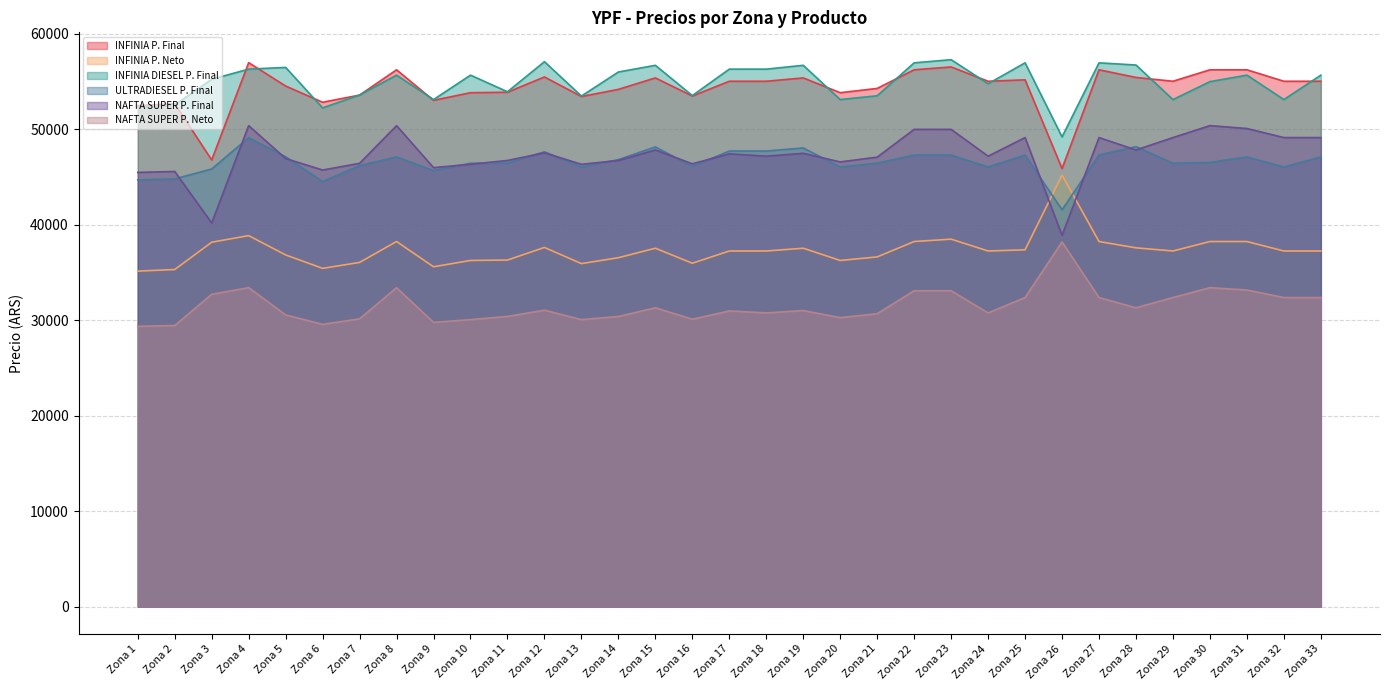

At which category is the sum across all series the highest?

Zona 4